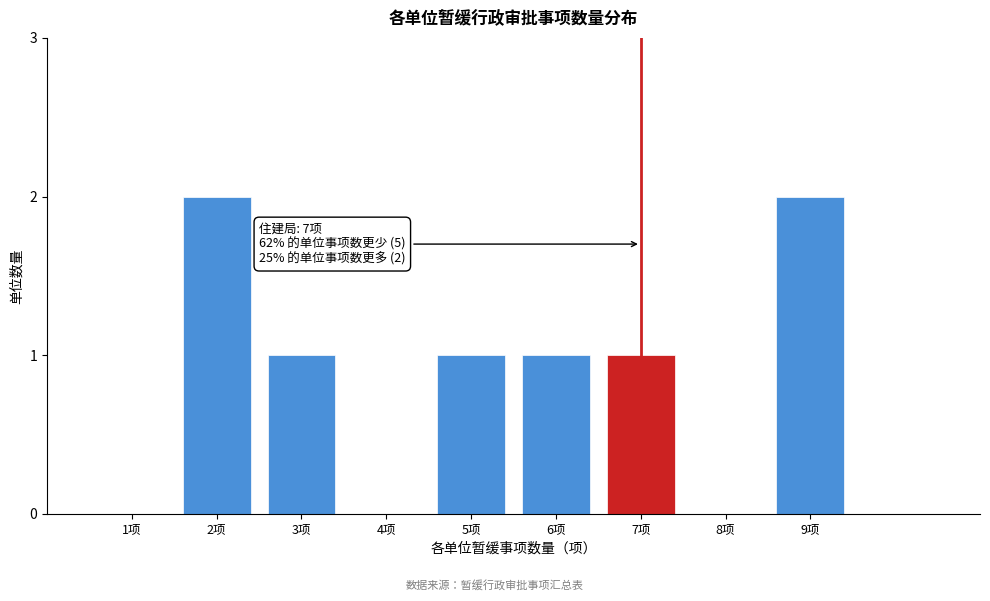

Reading left to right, transcribe all the data shown in this chart.

1项=0	2项=2	3项=1	4项=0	5项=1	6项=1	7项=1	8项=0	9项=2